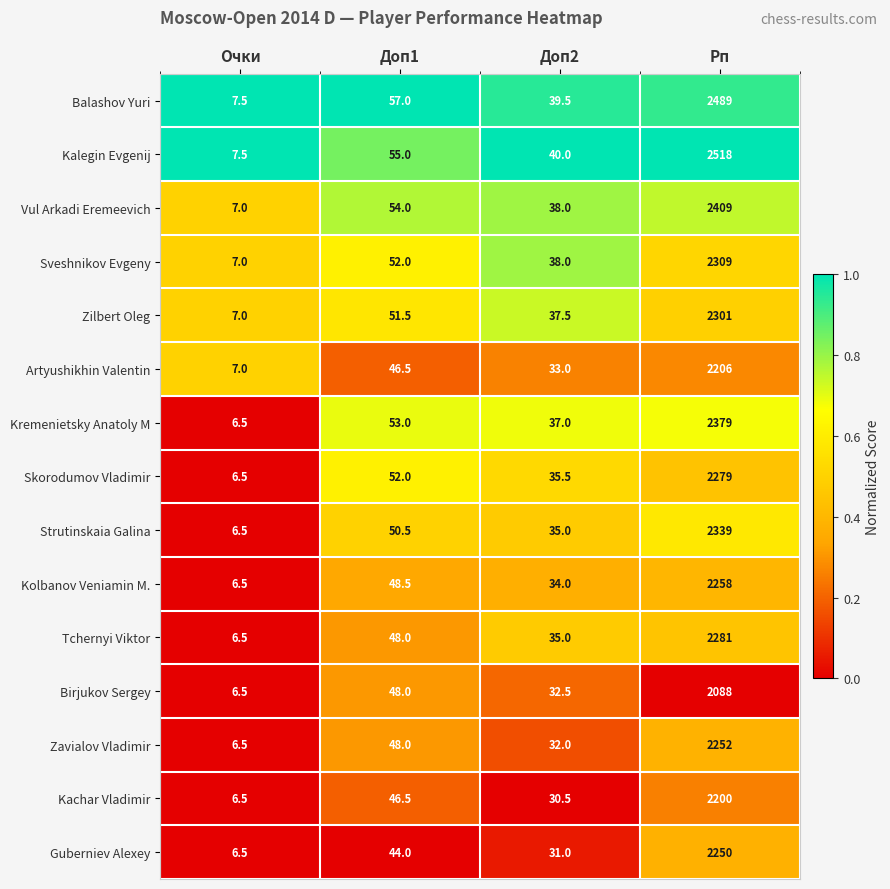

What is the minimum value for Zavialov Vladimir?

6.5